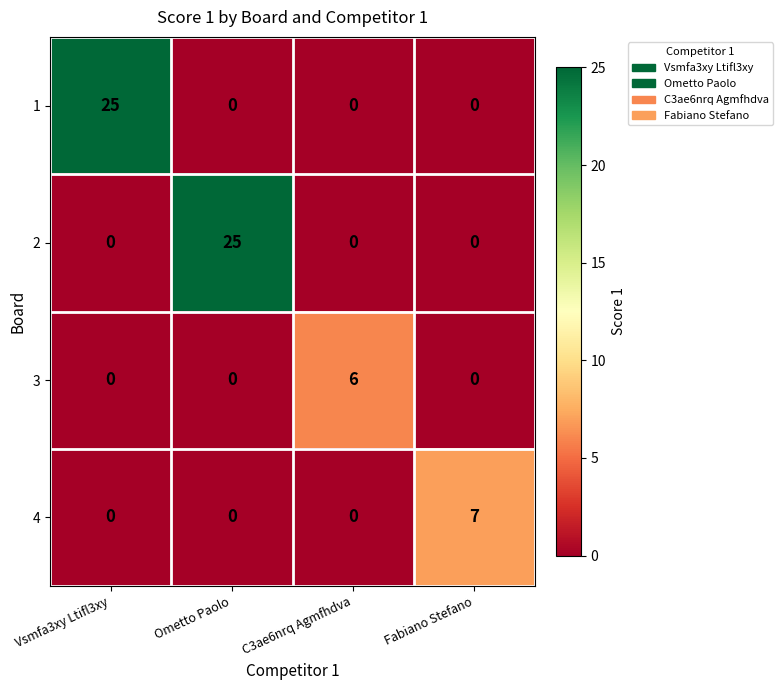

What is the greatest value displayed?

25